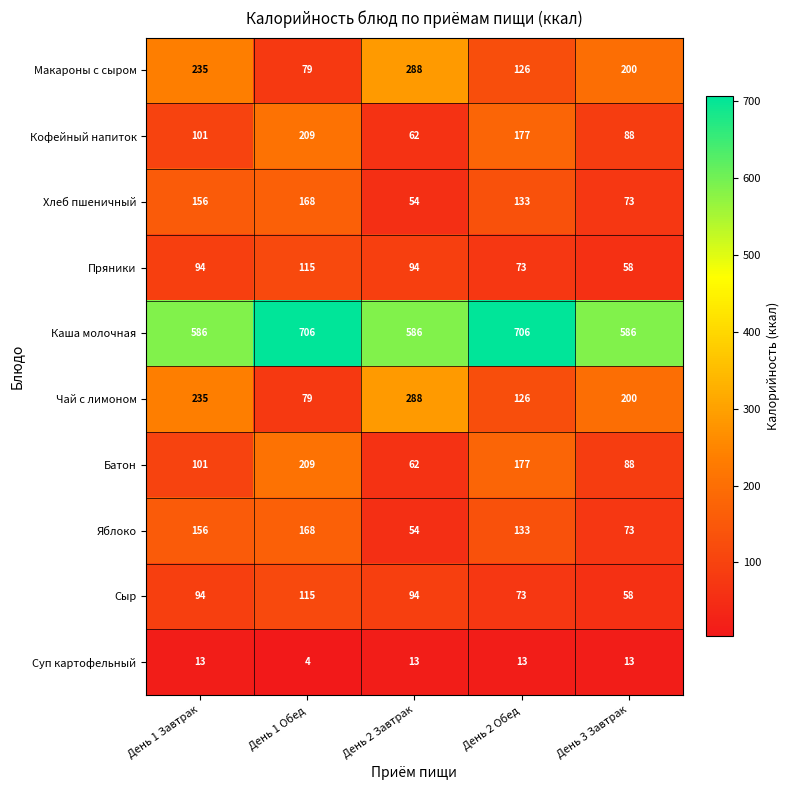

What is the spread (max minus min) of values at День 2 Завтрак?

573